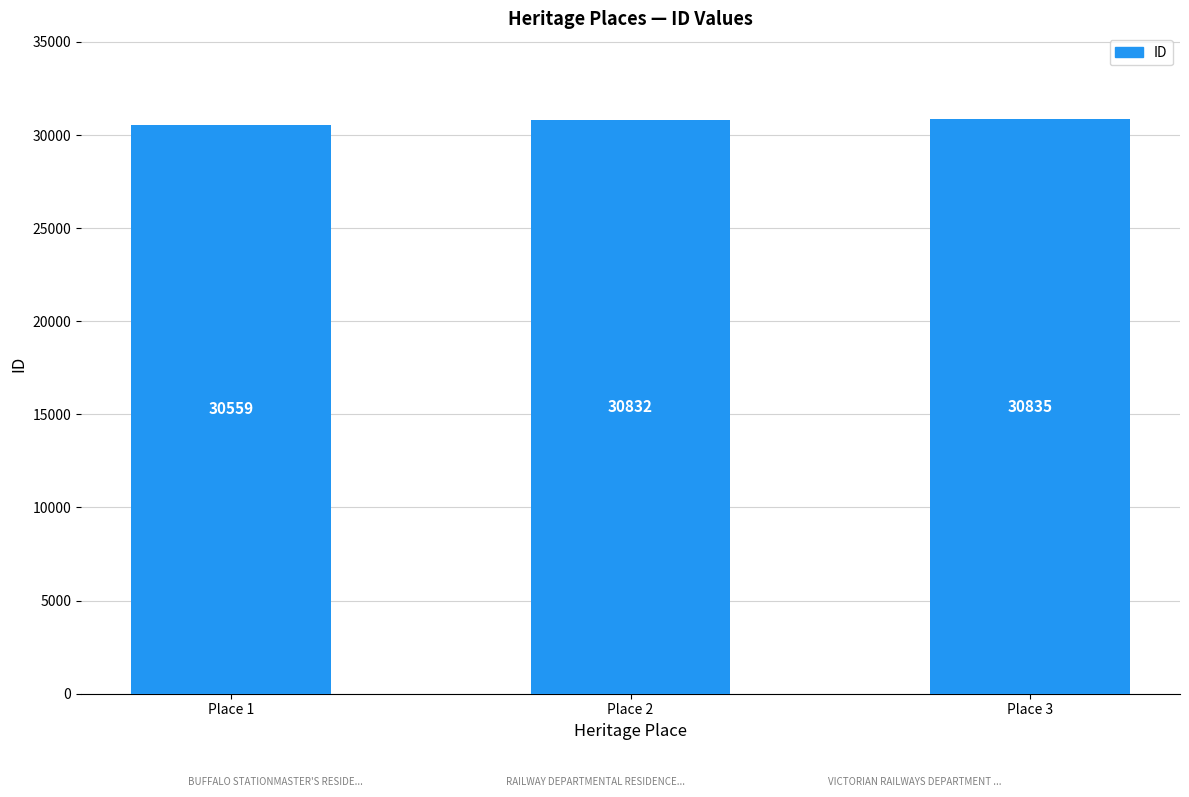

Reading left to right, what are all the values shown in this chart?

30559	30832	30835